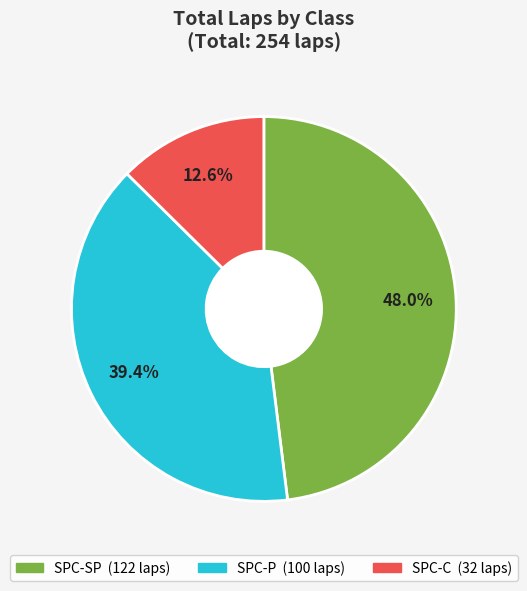

Is there a majority slice in this chart?

No